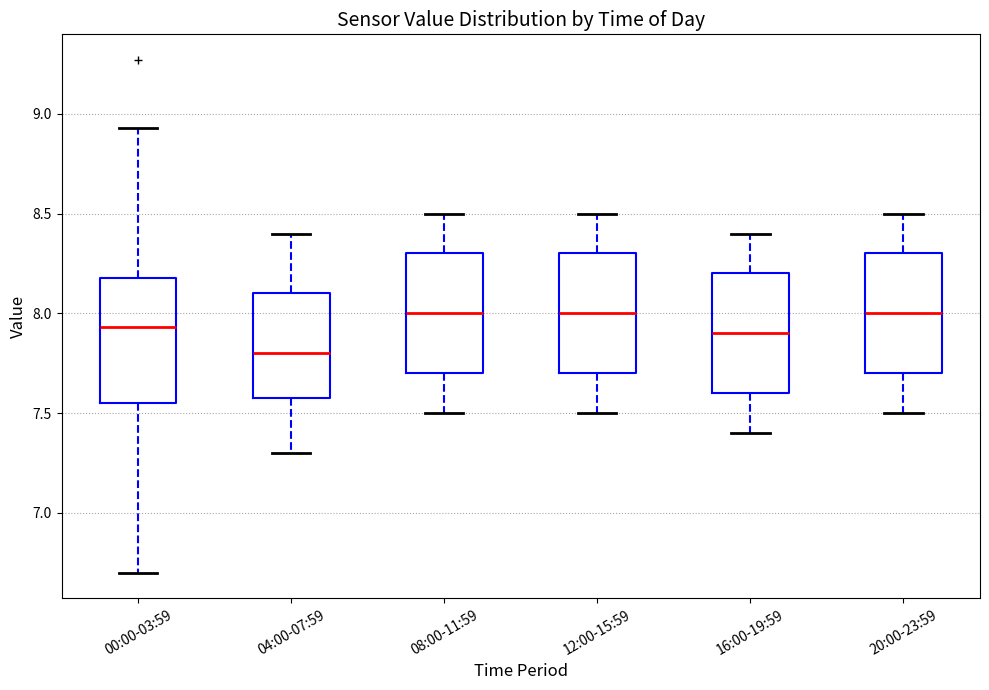

Where is the upper edge of the box for 04:00-07:59 on the y-axis? The values are not printed on the chart, so give them approximately, as read against the axis.

8.10